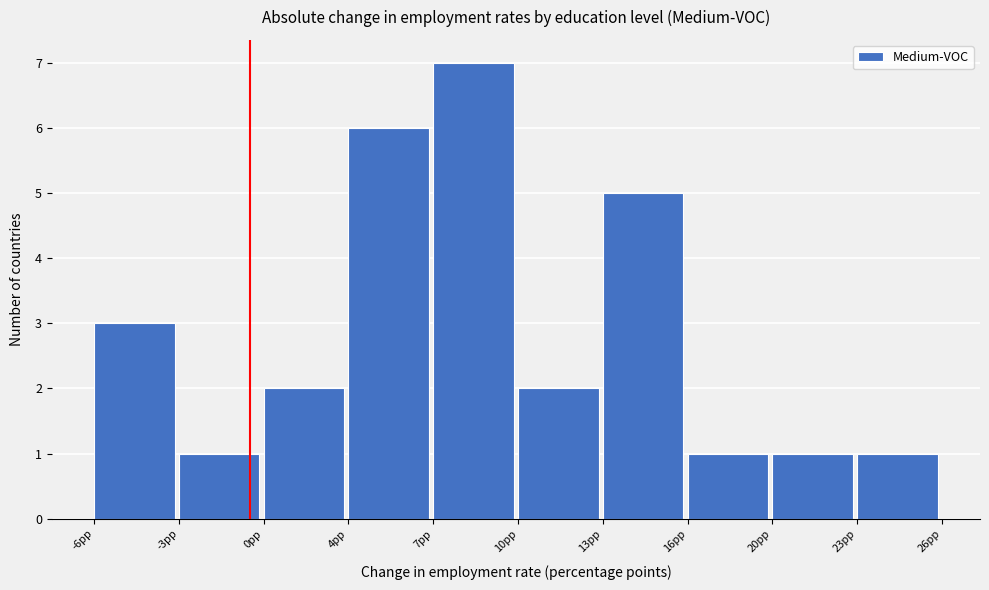

Reading left to right, transcribe all the data shown in this chart.

3	1	2	6	7	2	5	1	1	1